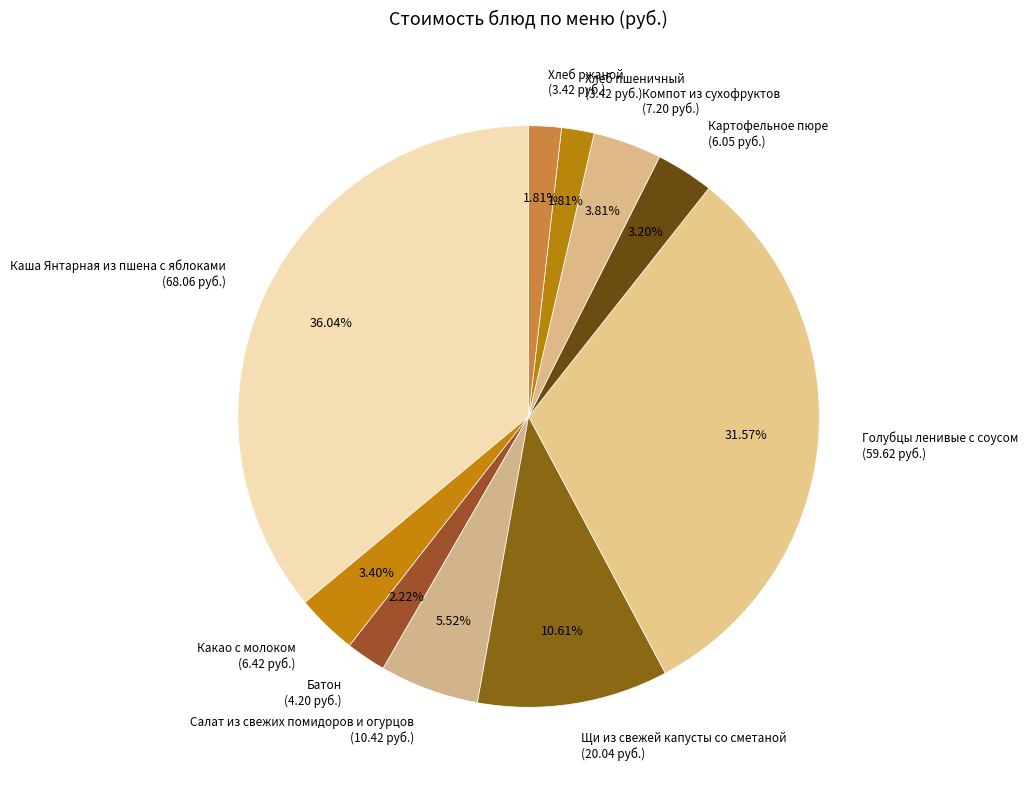

Approximately how many times larger is the value at Хлеб пшеничный (3.42 руб.) compared to Какао с молоком (6.42 руб.)?

0.5